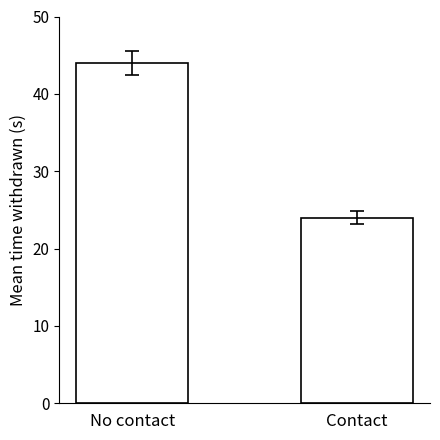

What is the maximum value shown in the chart?

44